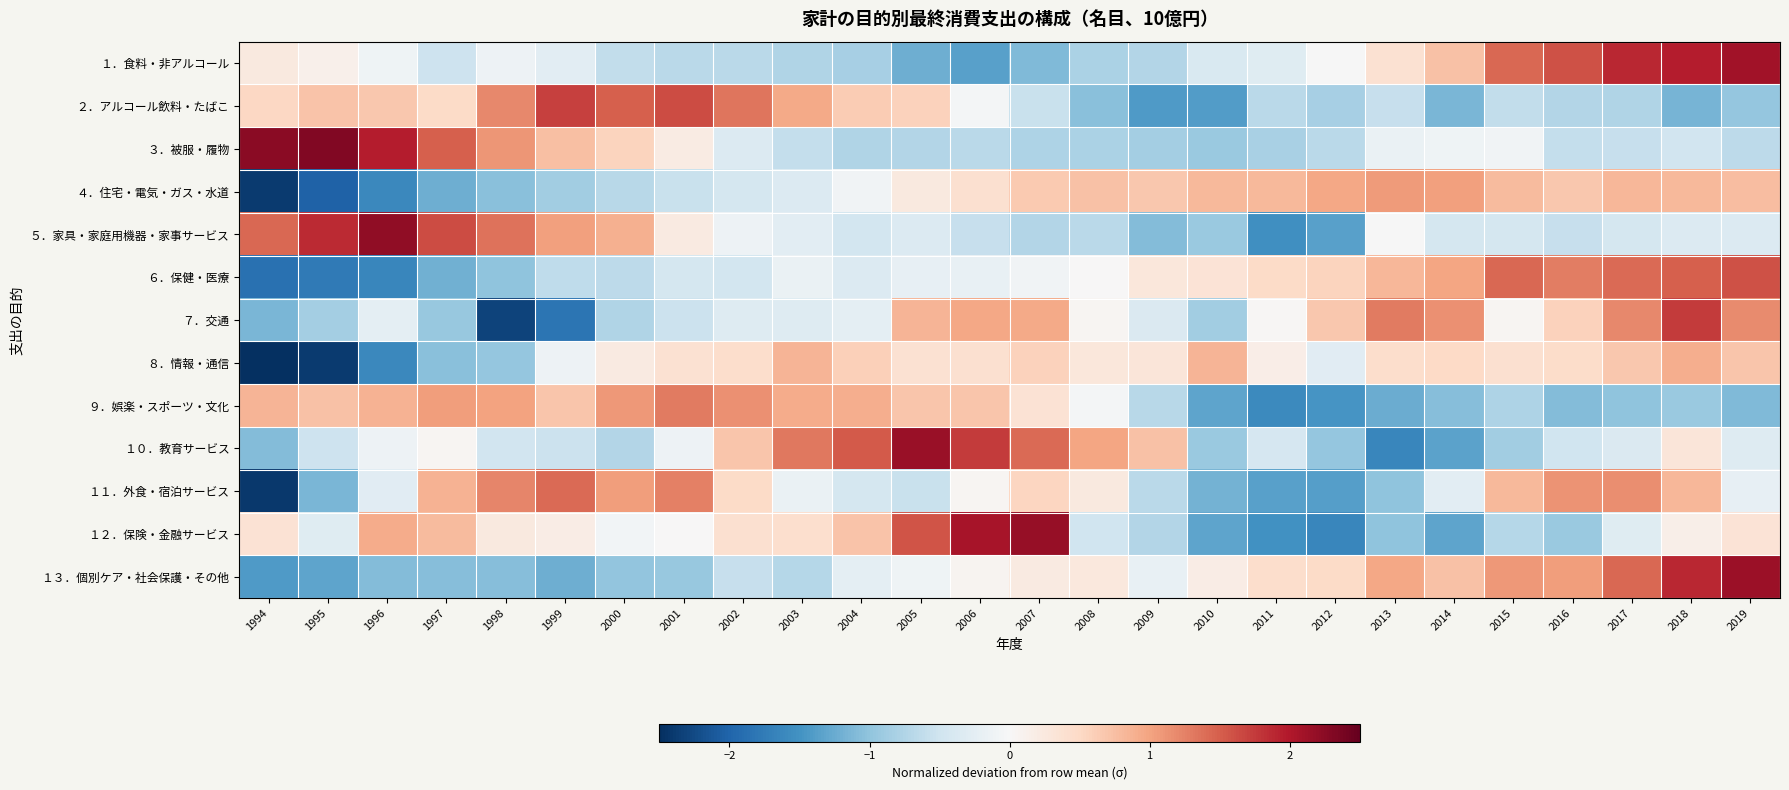

What is the greatest value displayed?

2.3